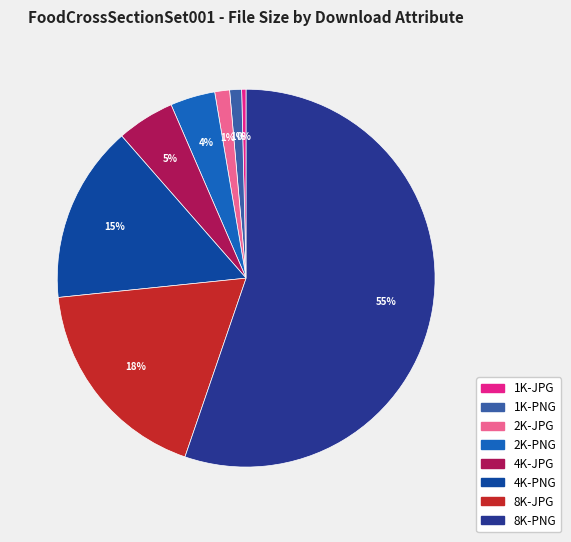

To the nearest percent, what portion does 2K-PNG represent?

4%